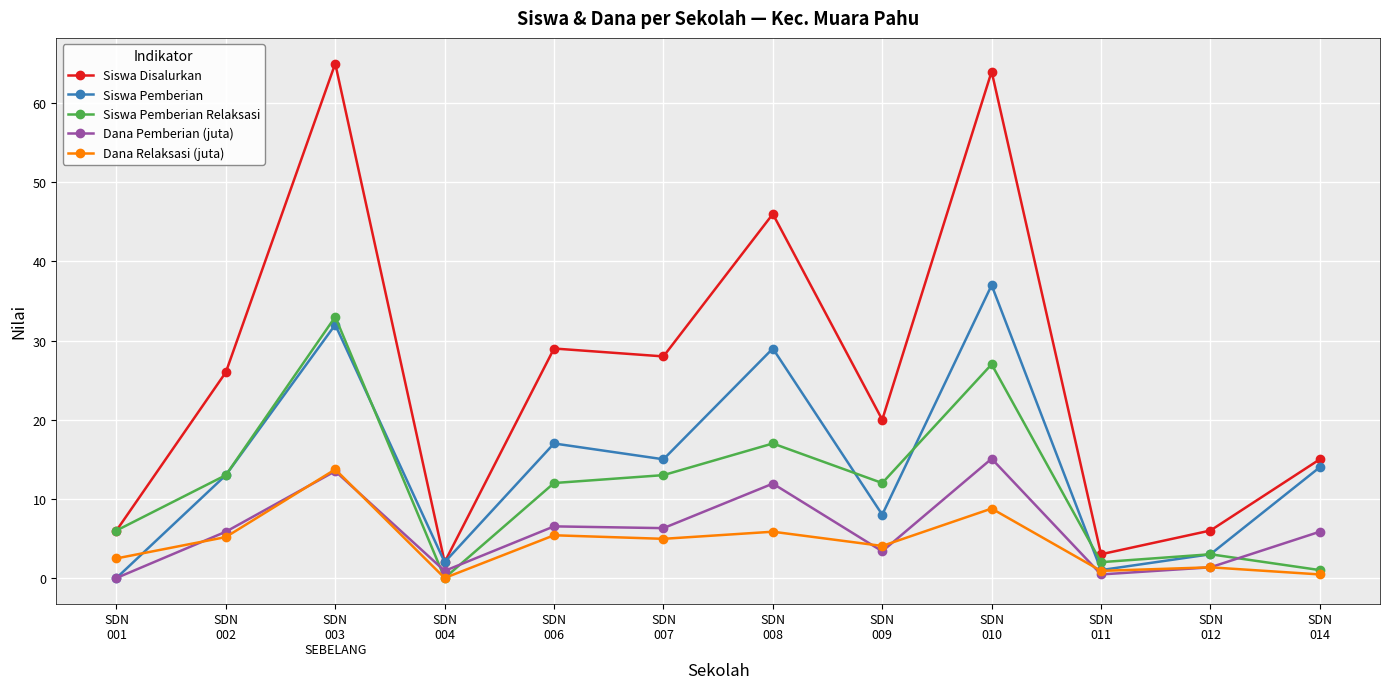

What is the difference between the second highest and second lowest values in the Dana Relaksasi (juta) series?

8.3